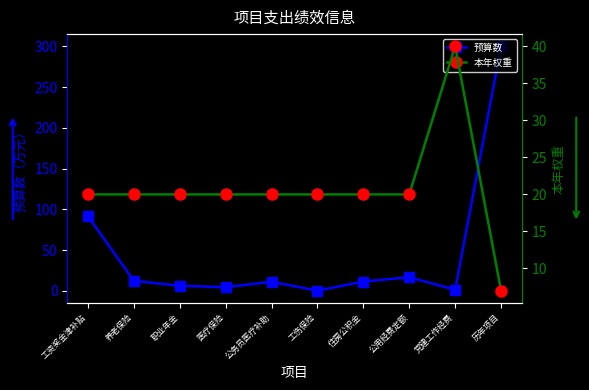

At which label is 本年权重 closest to 23?

工资奖金津补贴